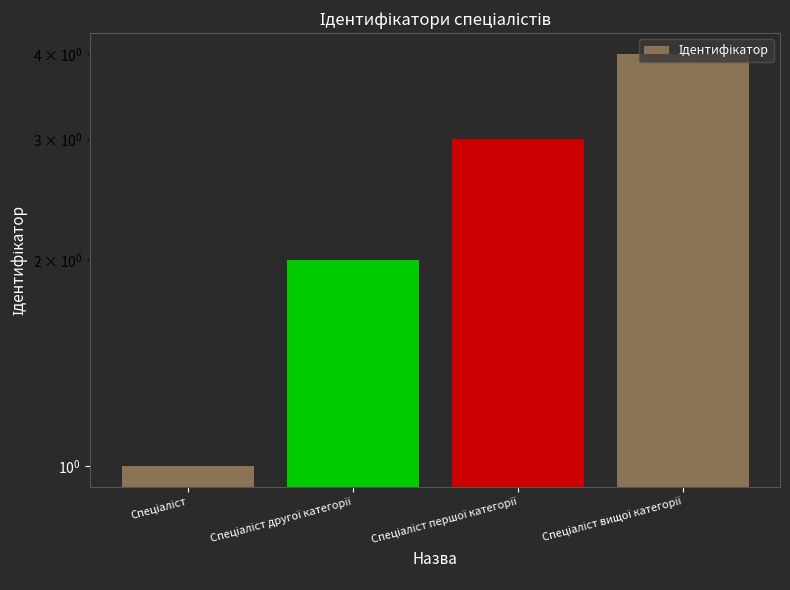

The chart shows a value of 1 at Спеціаліст. True or false?

True